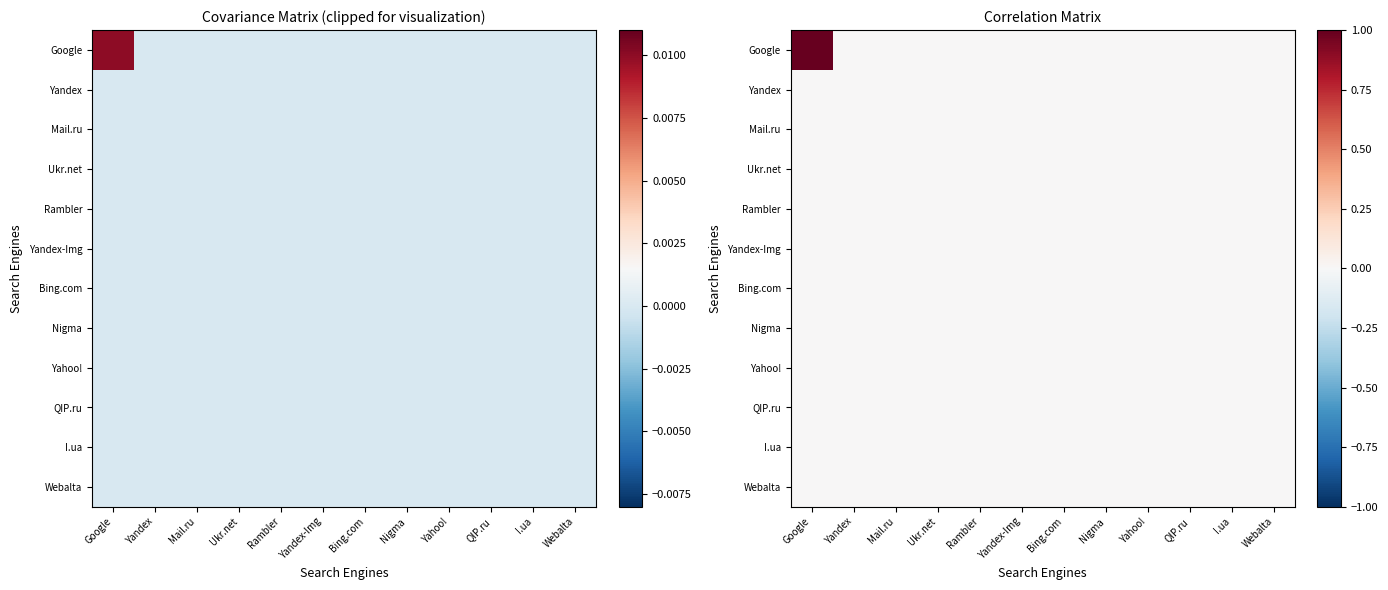

At which category does the chart reach its minimum across all series?

Yandex